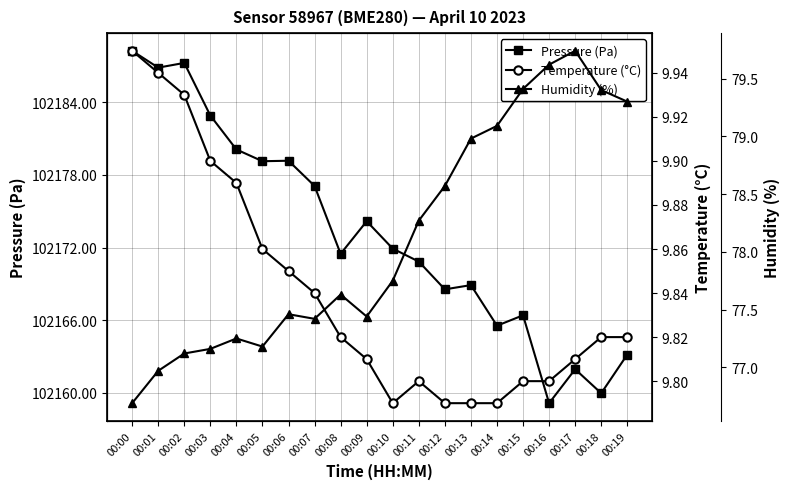

Does the chart have visible grid lines?

Yes